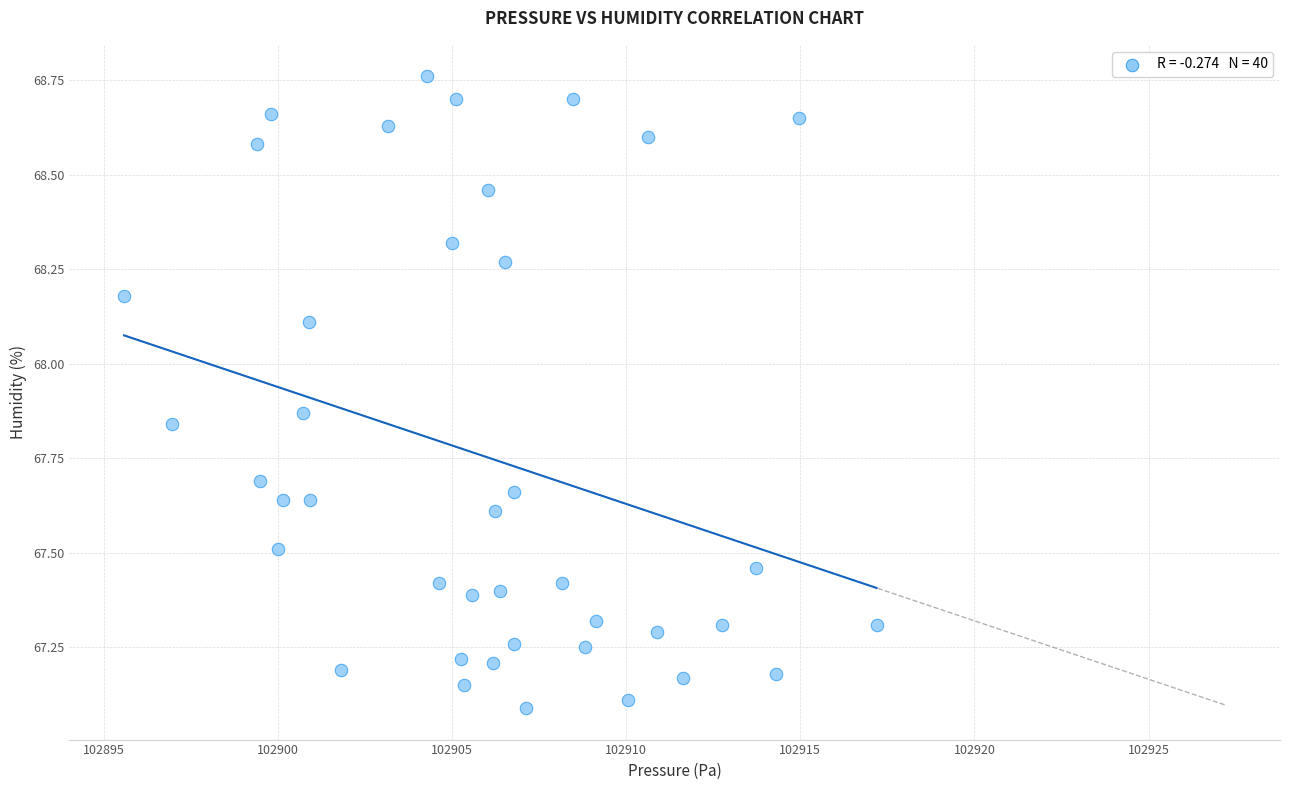

What Y value in the scatter plot is closest to 67?

67.1